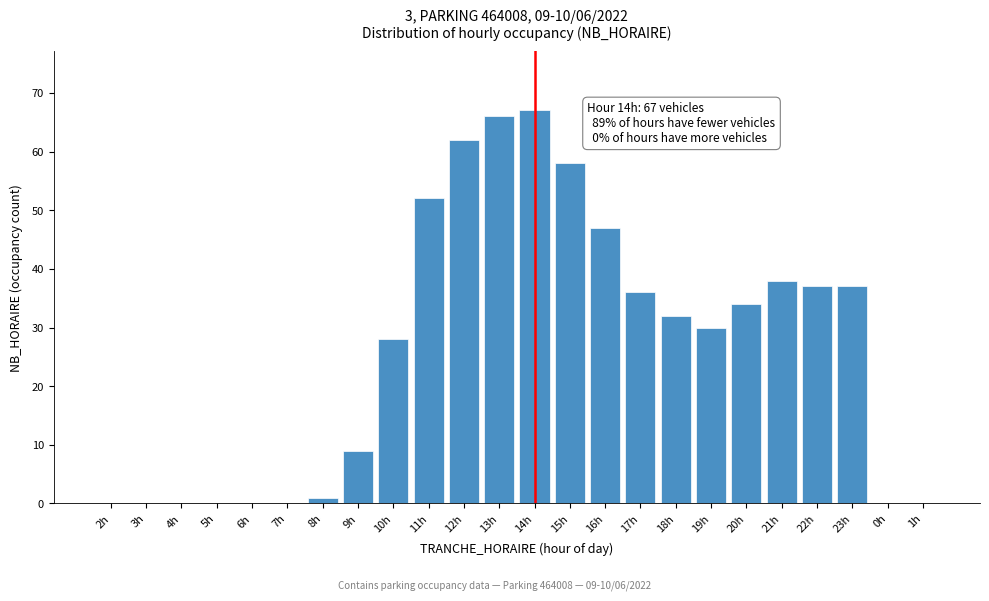

Reading right to left, list all the values displayed in this chart.

1h=0	0h=0	23h=37	22h=37	21h=38	20h=34	19h=30	18h=32	17h=36	16h=47	15h=58	14h=67	13h=66	12h=62	11h=52	10h=28	9h=9	8h=1	7h=0	6h=0	5h=0	4h=0	3h=0	2h=0